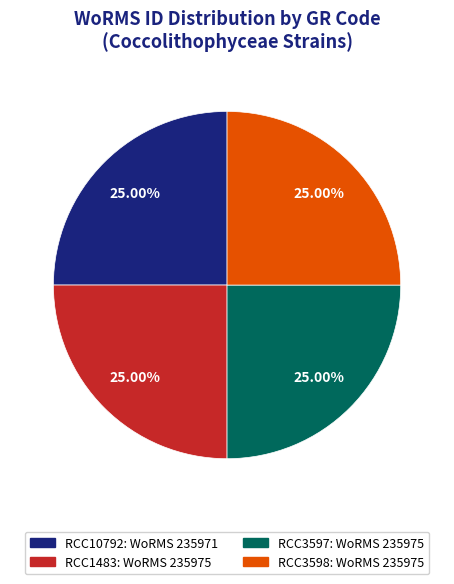

Does RCC10792 account for over 50% of the chart?

No